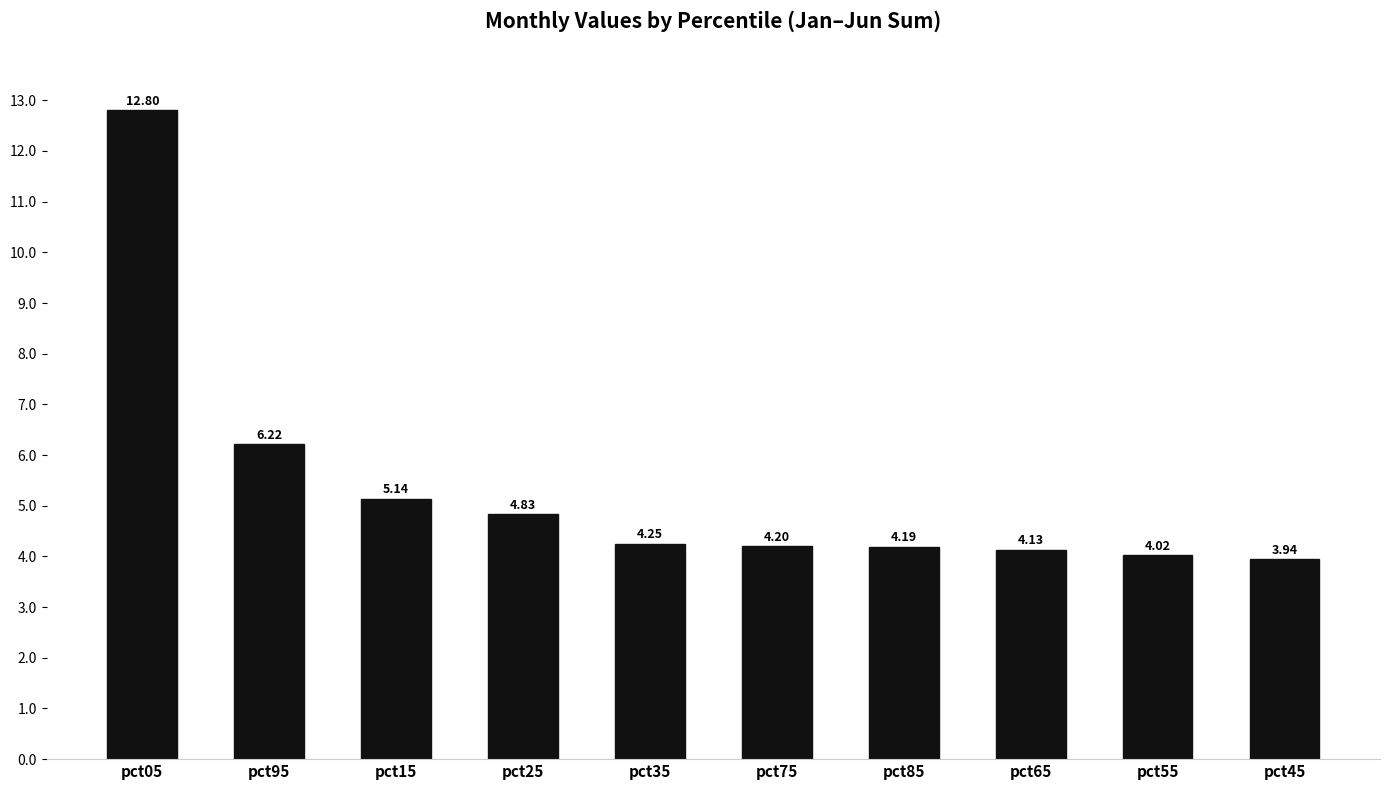

What is the difference between the second highest and minimum values?

2.3